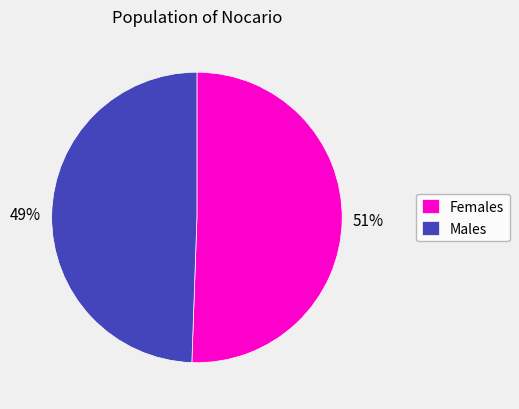

Combined, do Females and Males account for over 50%?

Yes